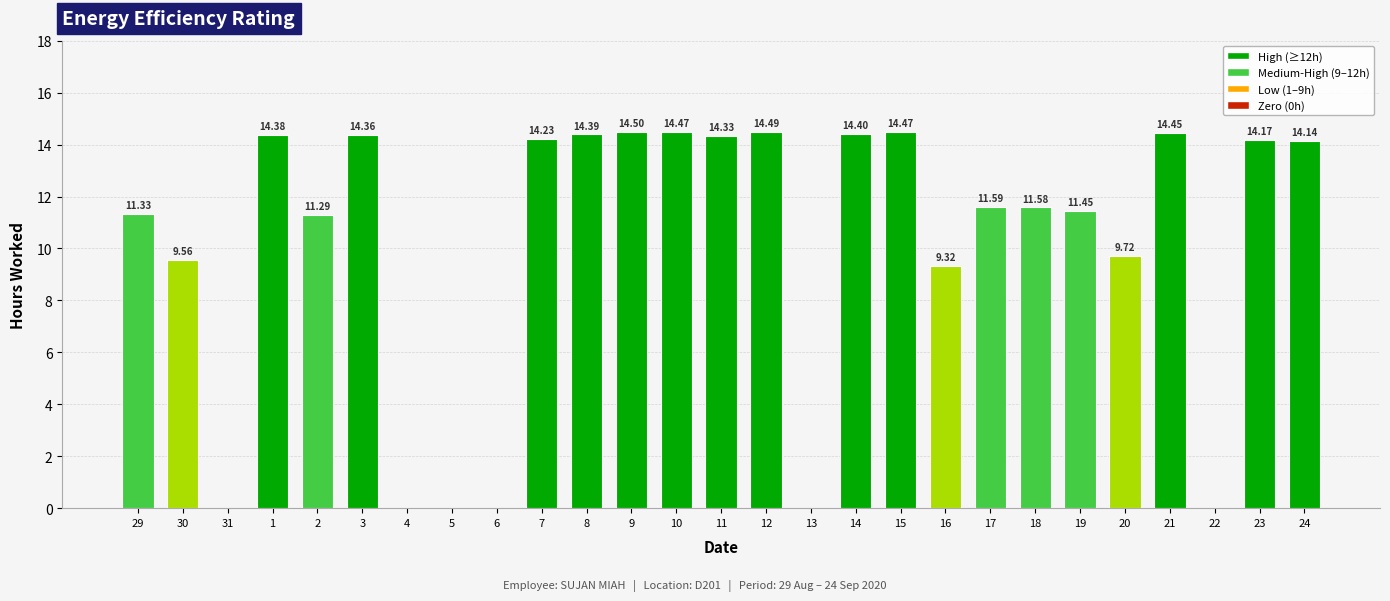

What is the sum of the values at 14 and 11?

28.7